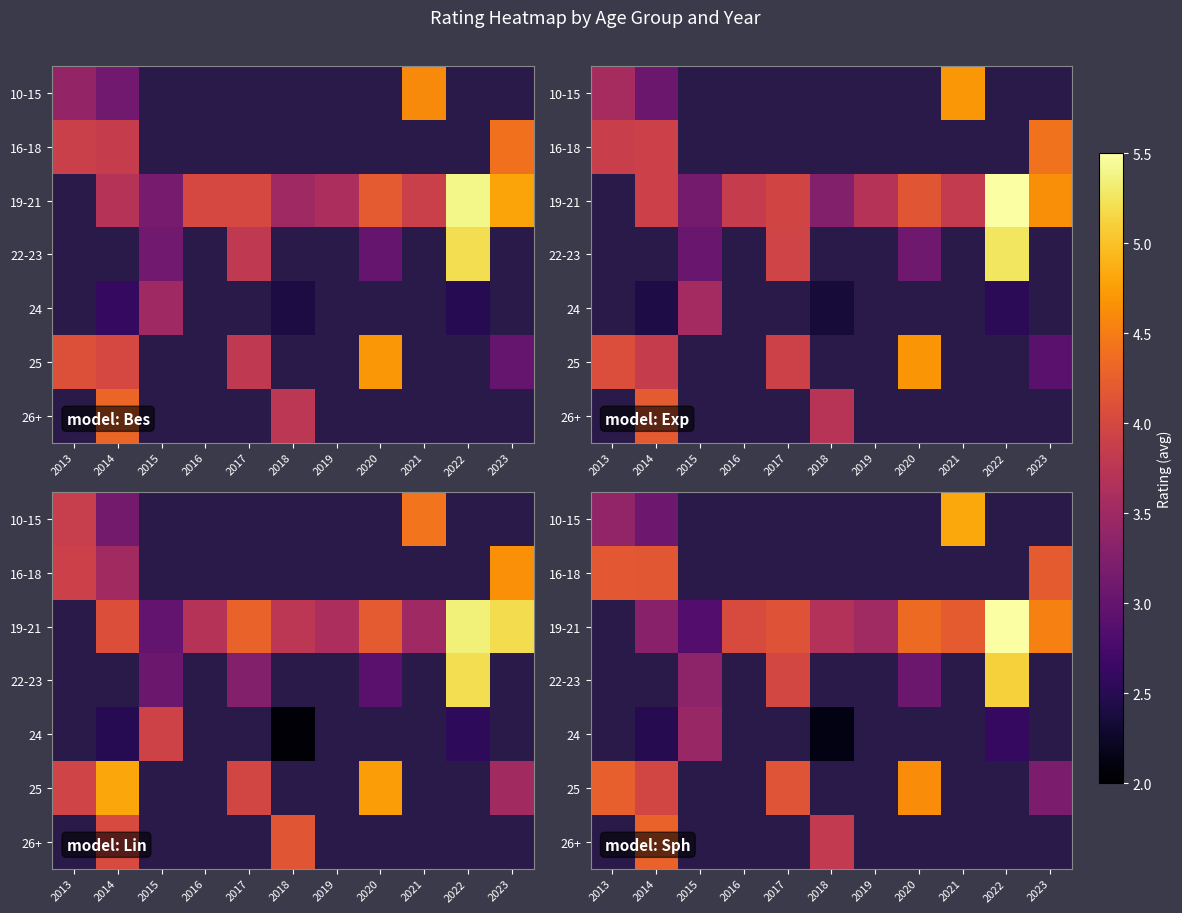

How many categories are shown in the chart?

11